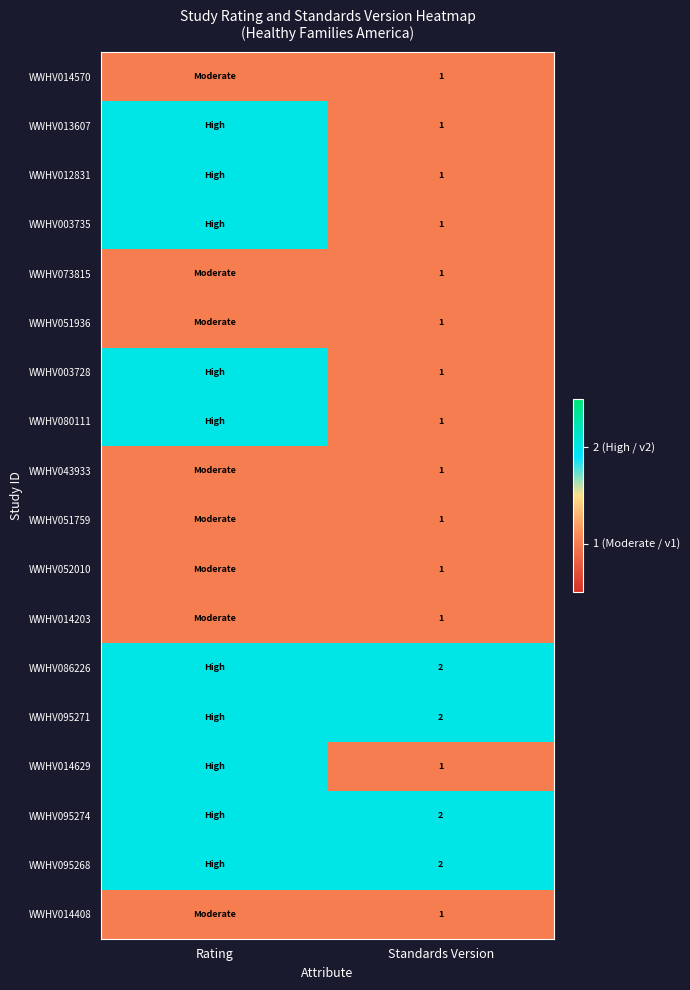

True or false: WWHV043933 has a value of 1 at Standards Version.

True